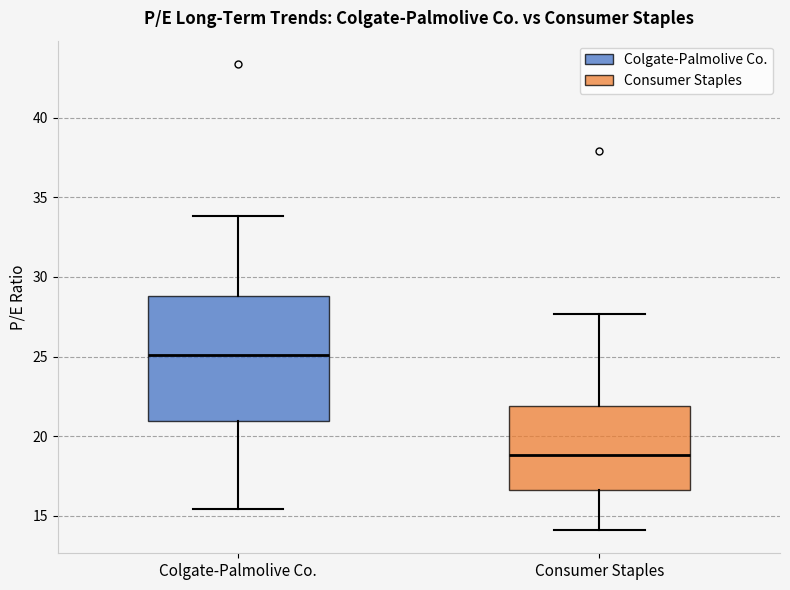

Which box has the lowest median line?

Consumer Staples